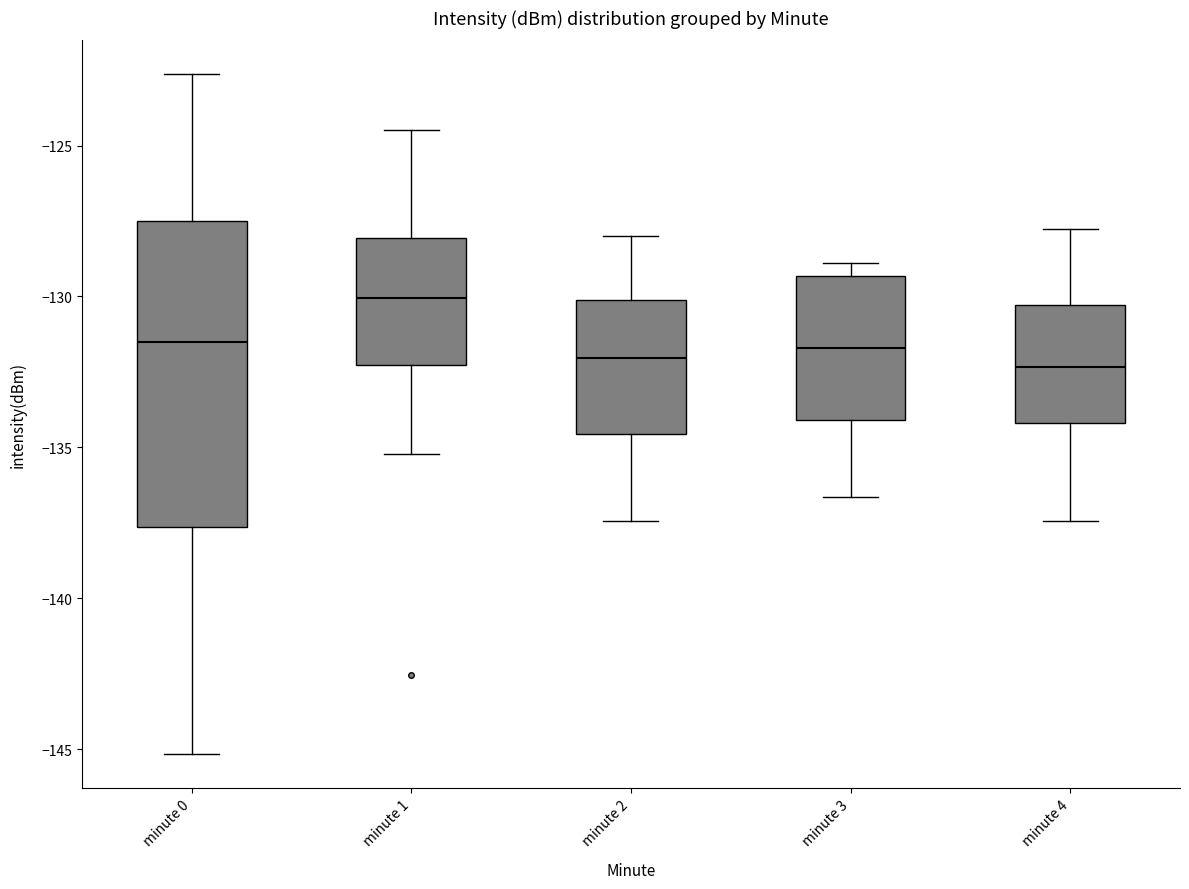

Which box is the tallest, from its lower edge to its upper edge?

minute 0